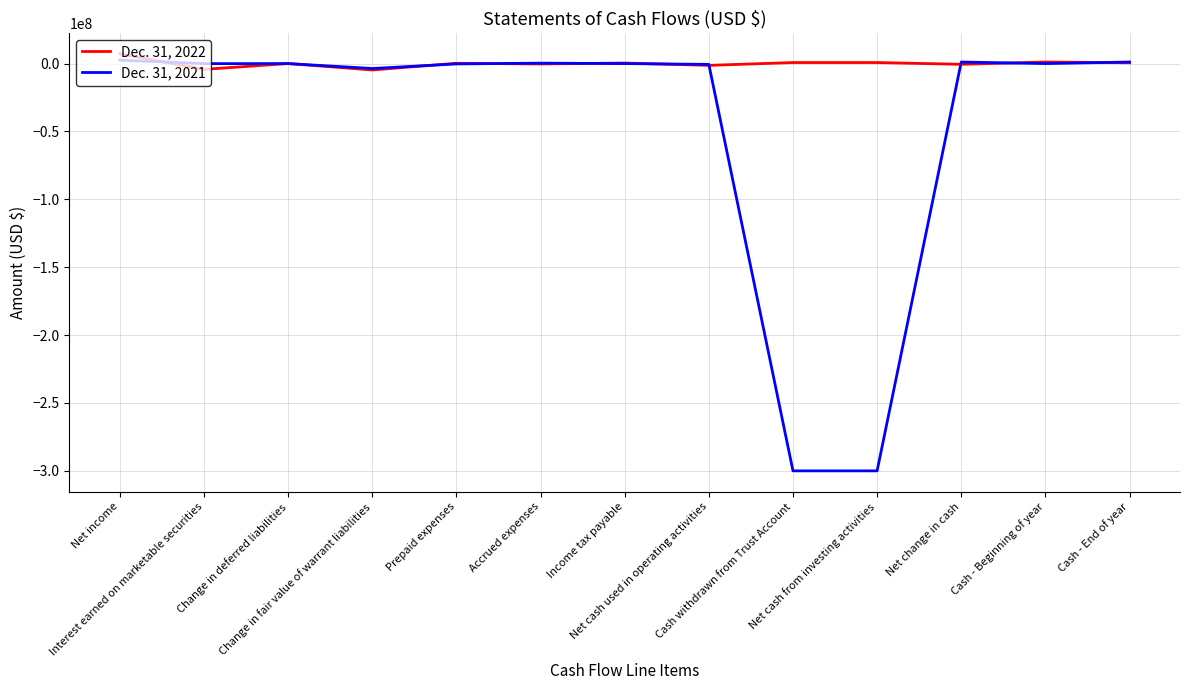

Which series has the widest spread of values?

Dec. 31, 2021